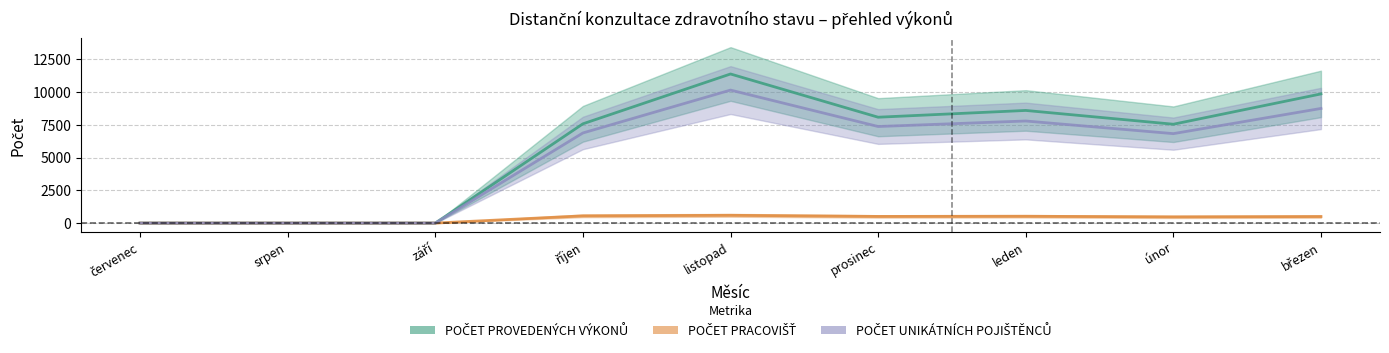

Which series has the largest total across all categories?

POČET PROVEDENÝCH VÝKONŮ